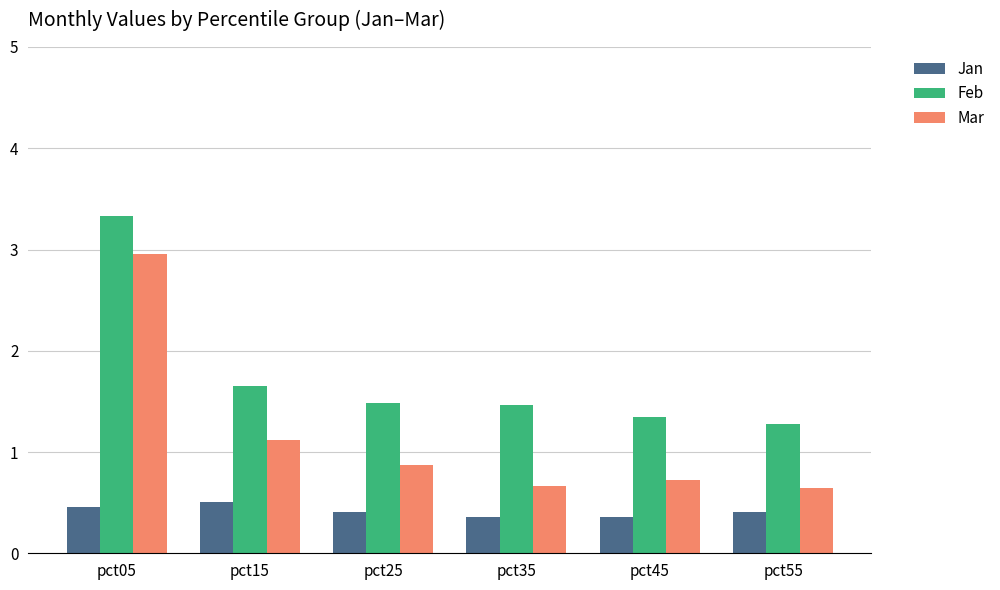

At how many categories does at least one series exceed 1?

6